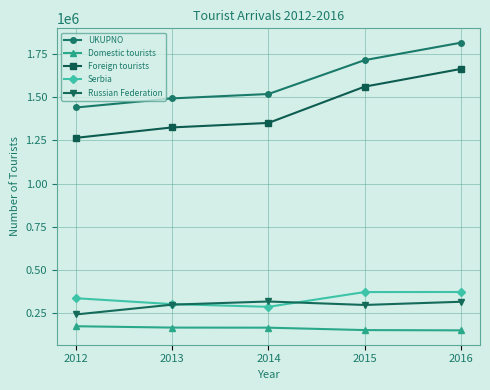

At which category is the sum across all series the highest?

2016